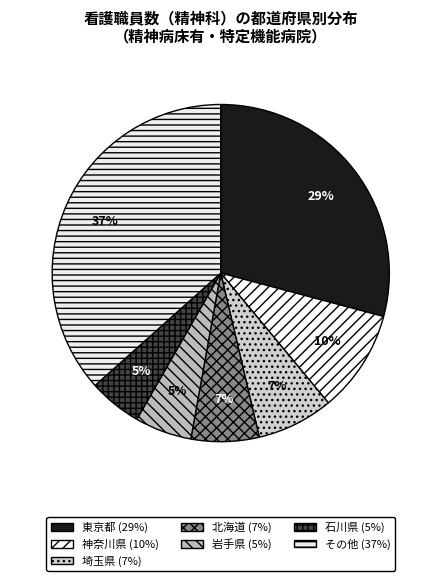

To the nearest percent, what is the average slice percentage?

14%